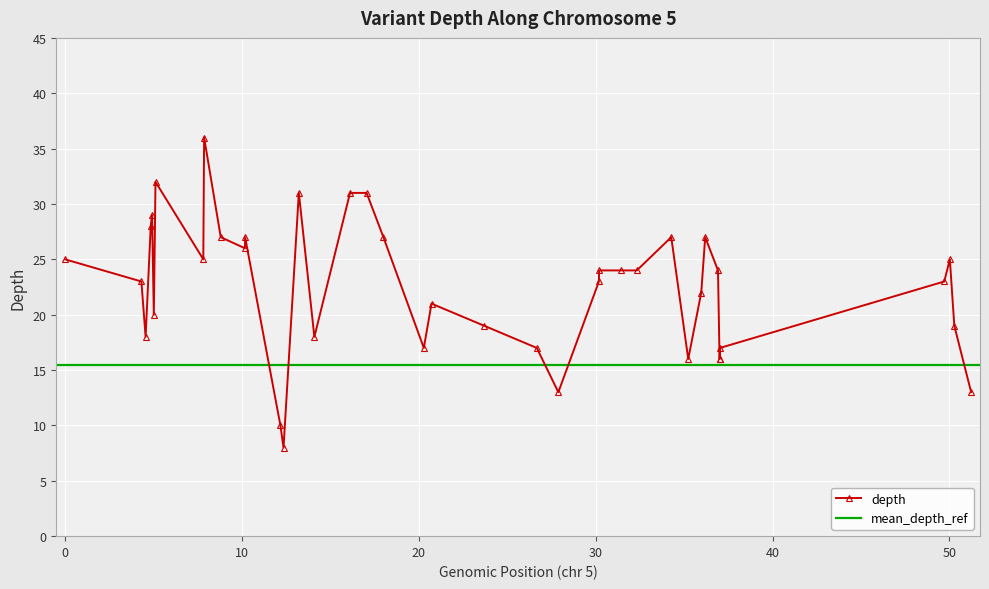

What is the value of the 13th point from the left?

10